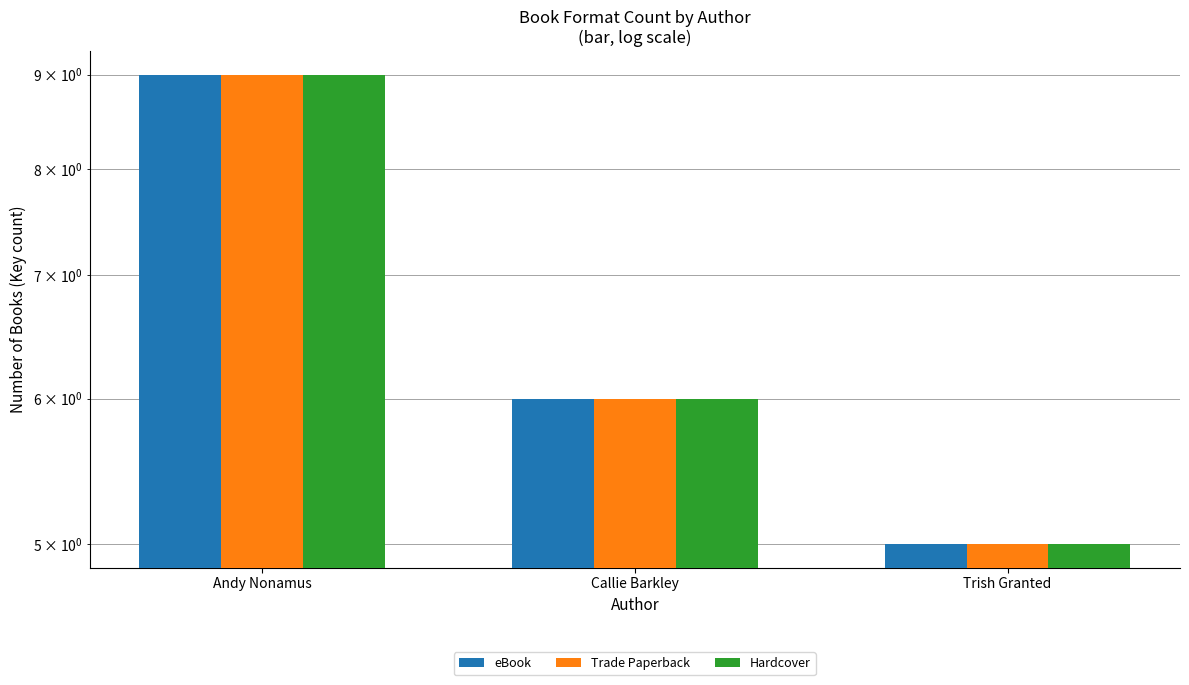

The value of eBook at Callie Barkley is 6. True or false?

True